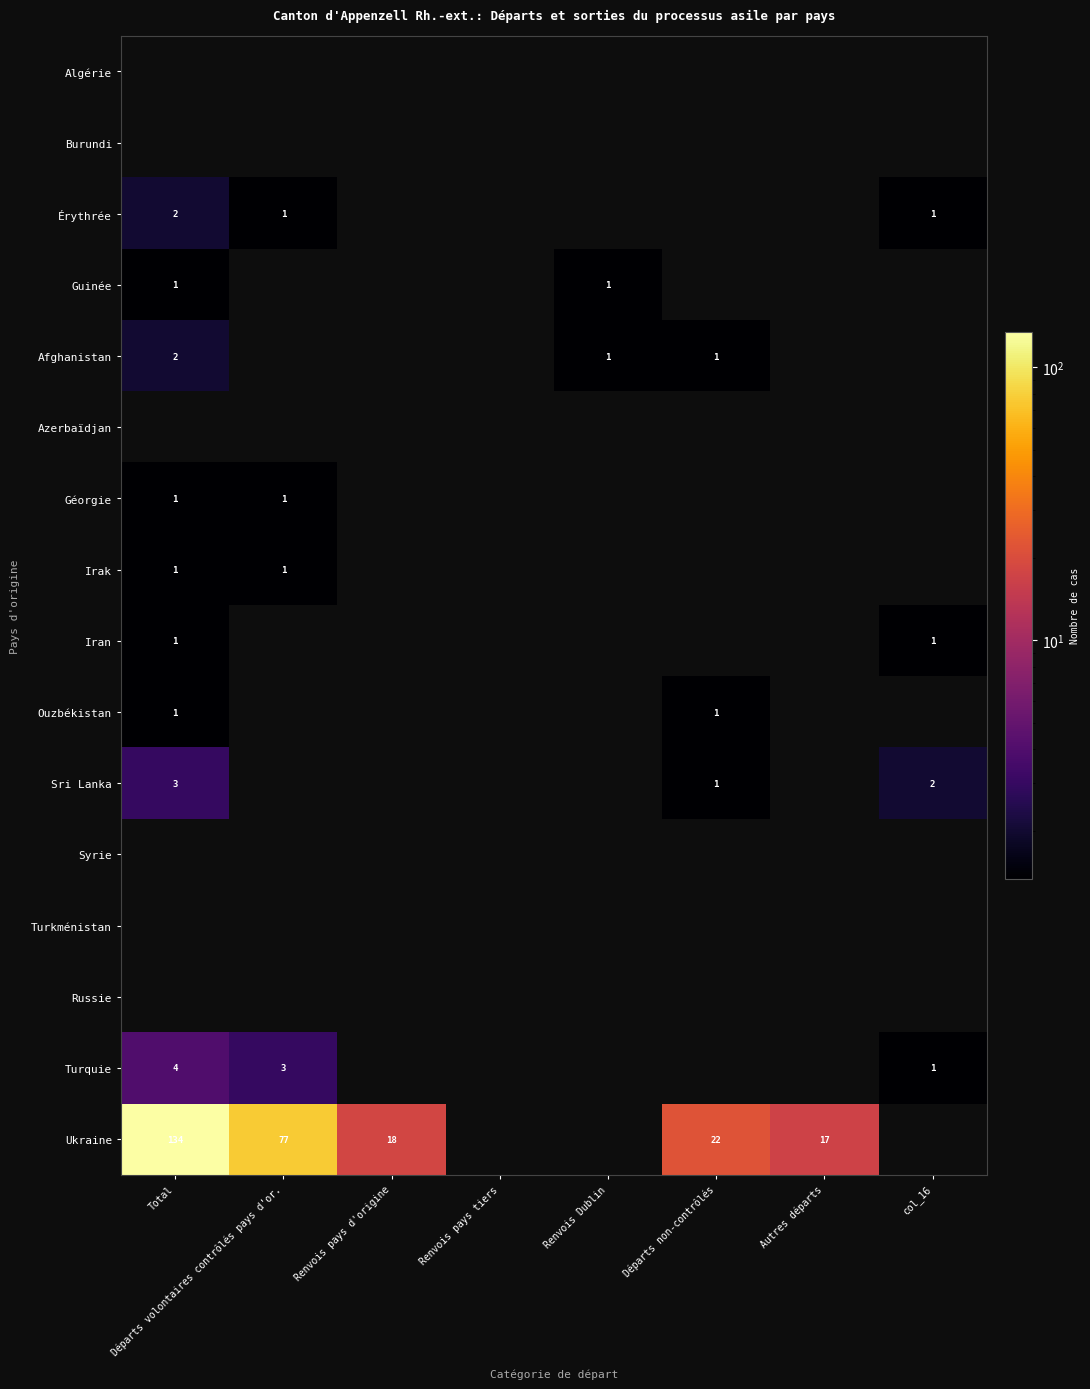

The Afghanistan series shows 0 at Départs non-contrôlés. True or false?

False